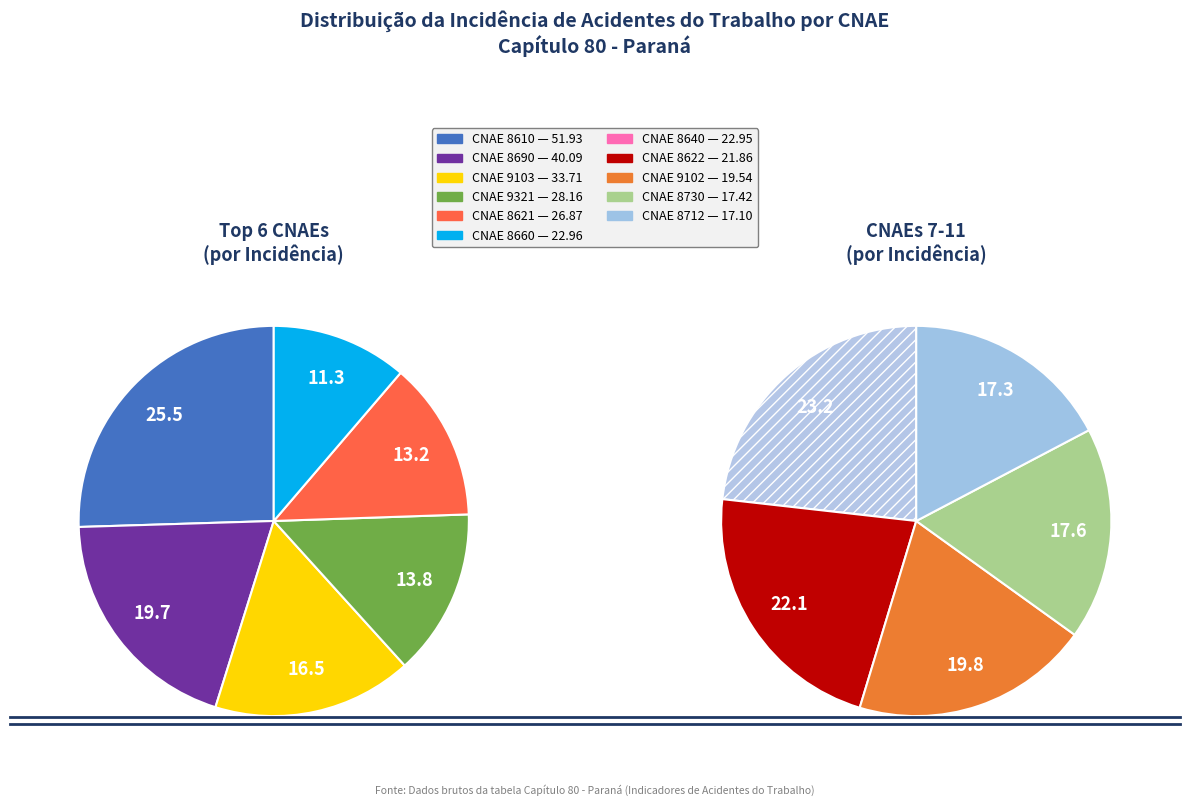

Count the number of slices in the pie.

11